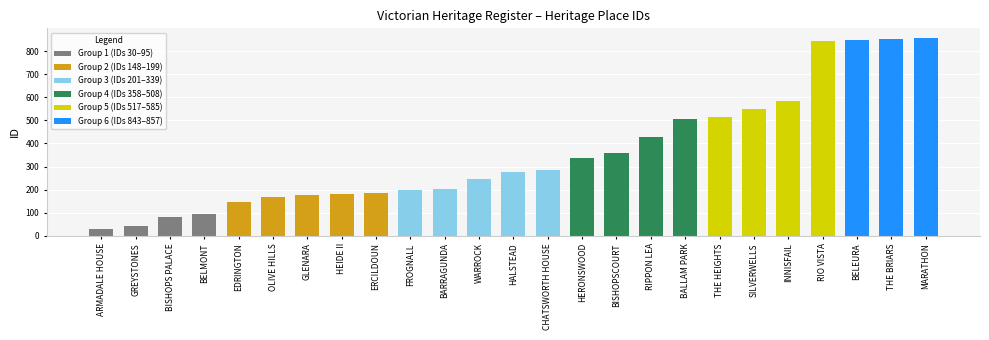

What is the ratio of the value at HALSTEAD to the value at RIO VISTA?

0.3